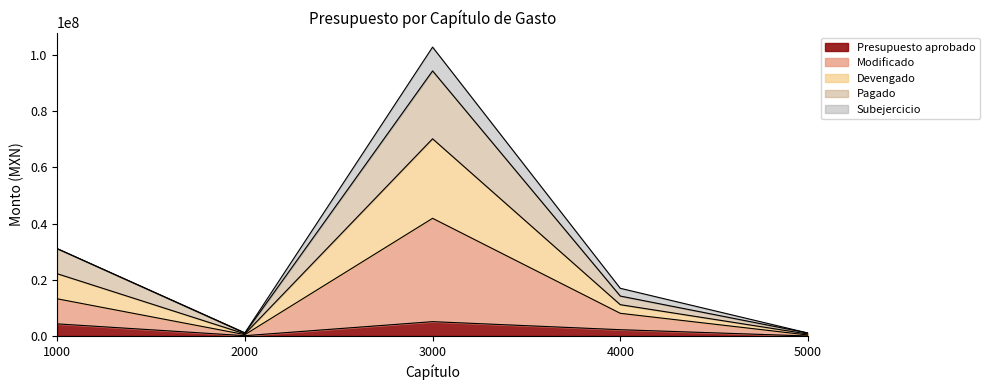

What is the difference between the highest and lowest values at 5000?

1051772.8